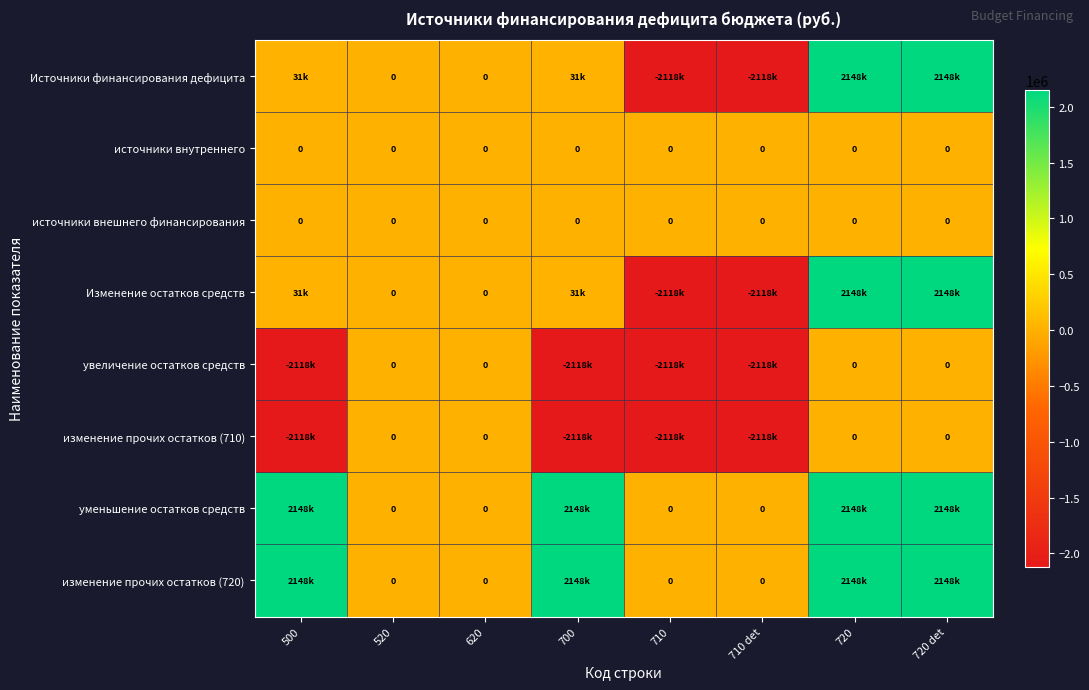

How many categories are shown in the chart?

8